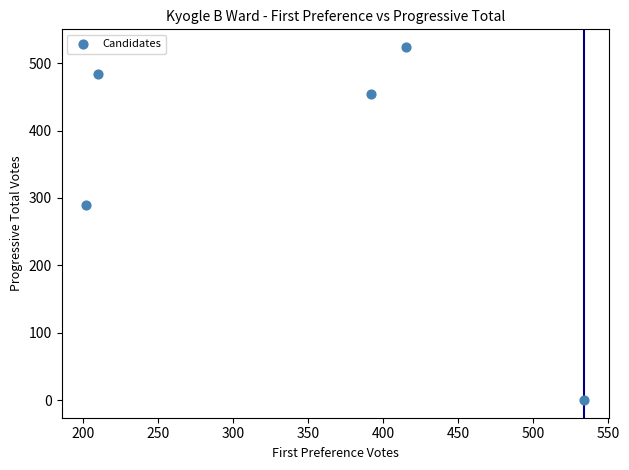

What is the average Y value?

350